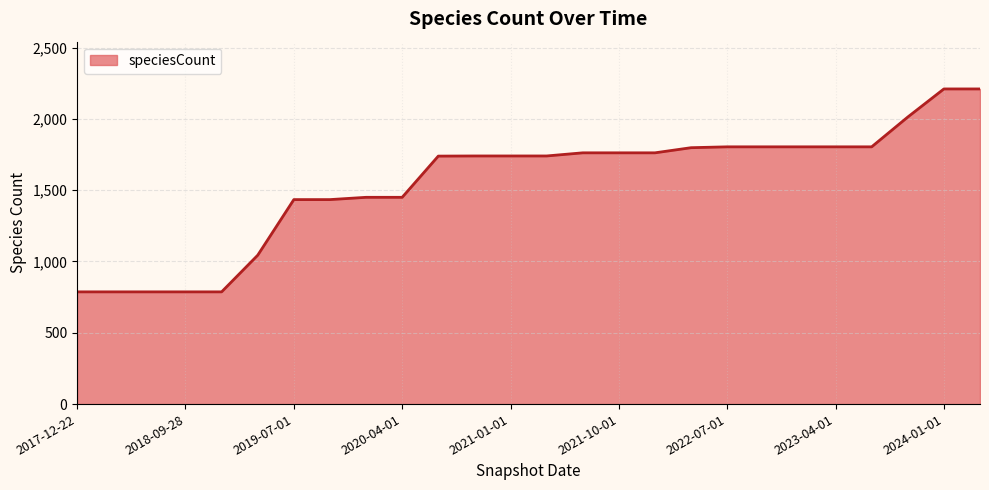

What is the smallest value displayed?

787